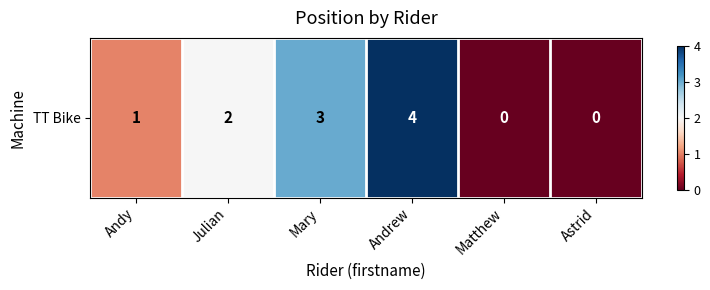

Is it true that the value at Andy is 1?

True